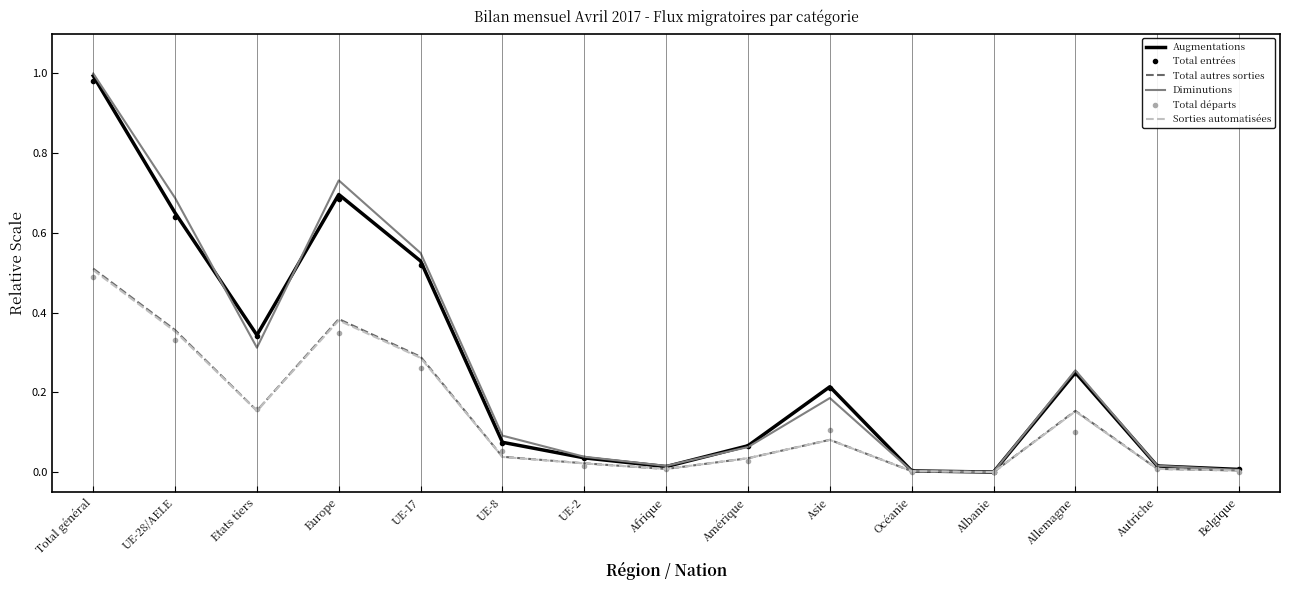

Which category has the highest value in the Diminutions series?

Total général